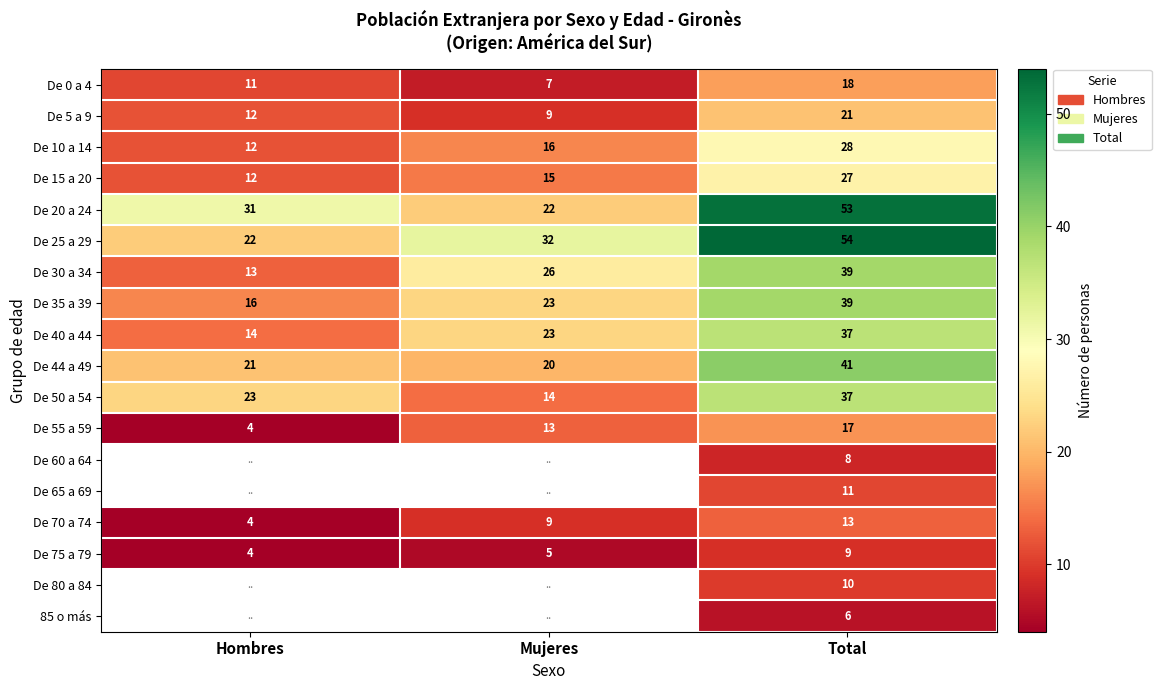

At which label does De 20 a 24 reach its minimum?

Mujeres